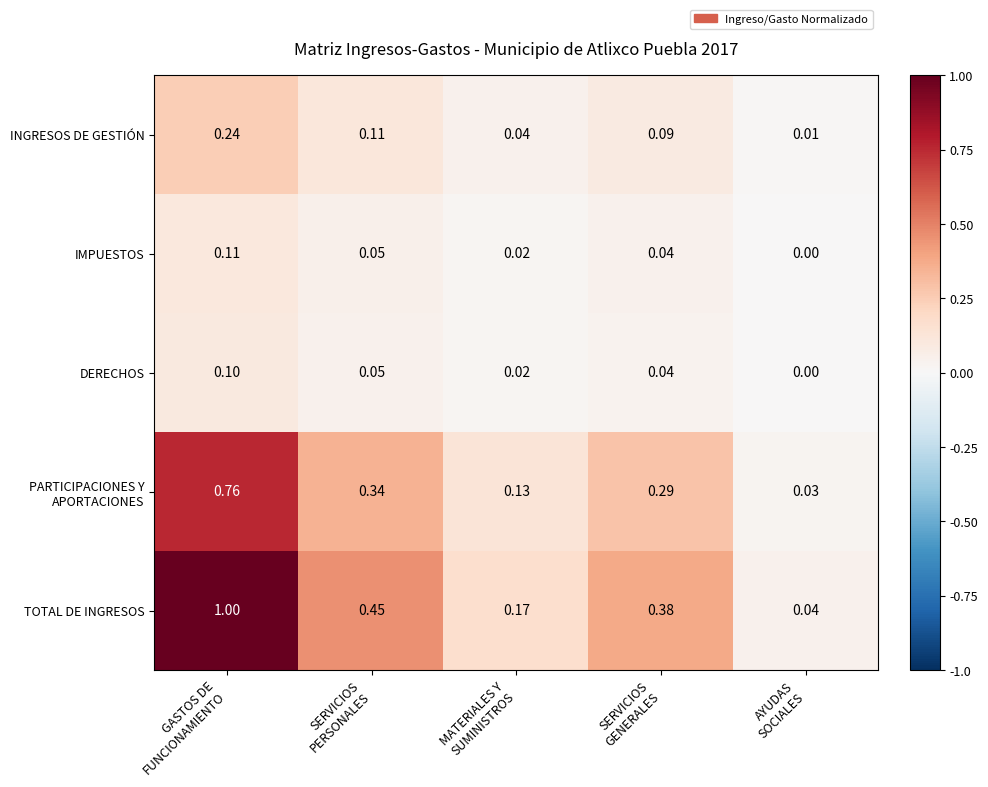

Which category has the highest value across all series?

GASTOS DE
FUNCIONAMIENTO